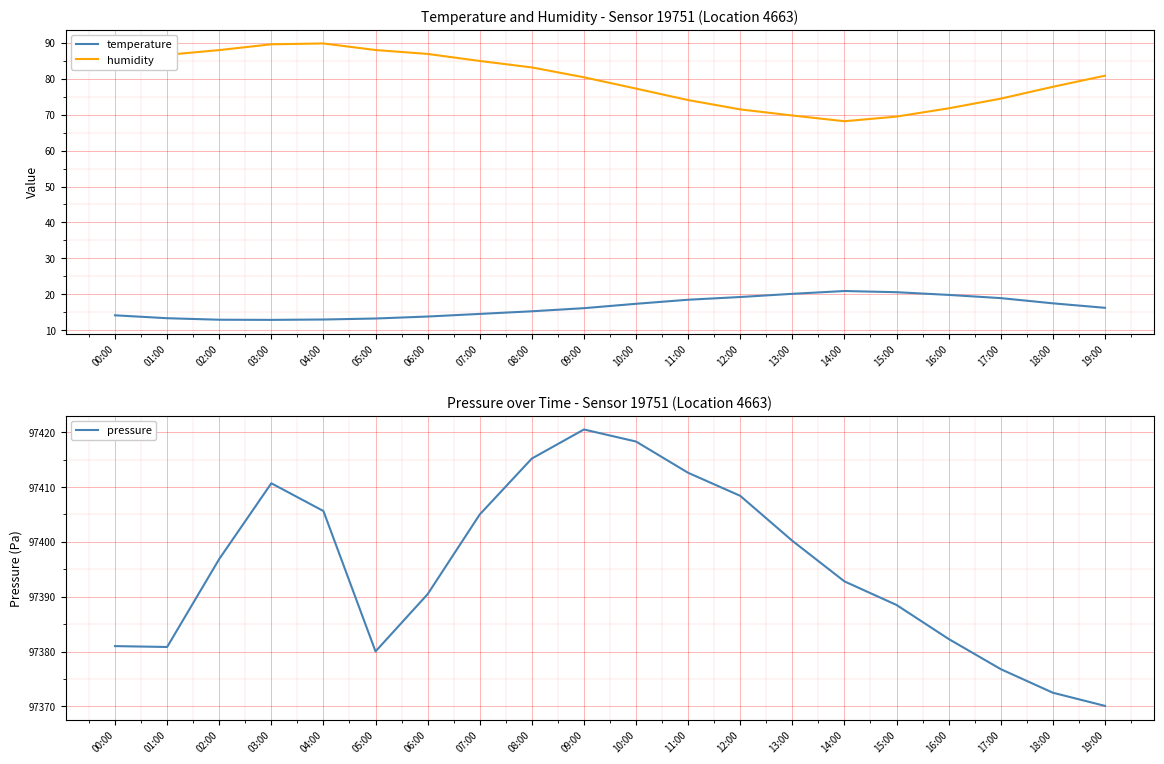

What is the average value of the humidity series?

79.9